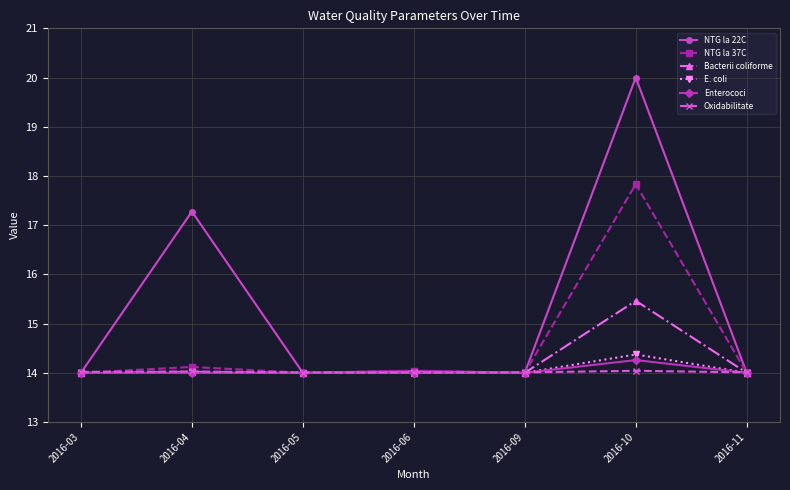

Which category has the highest value across all series?

2016-10